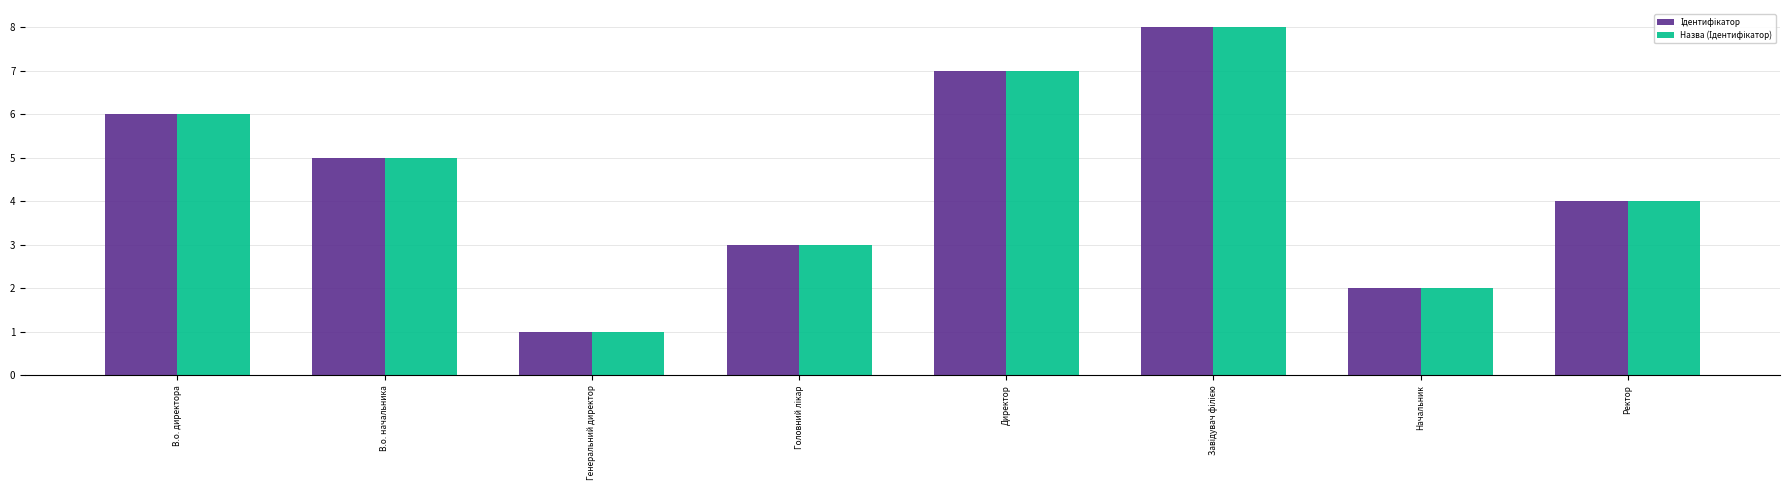

What is the maximum value shown in the chart?

8